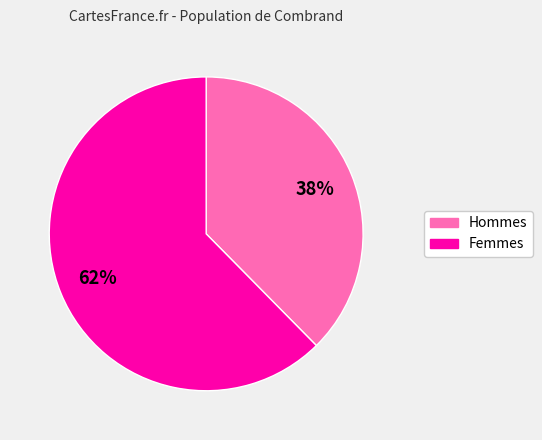

Which category has the smallest portion of the pie?

Hommes